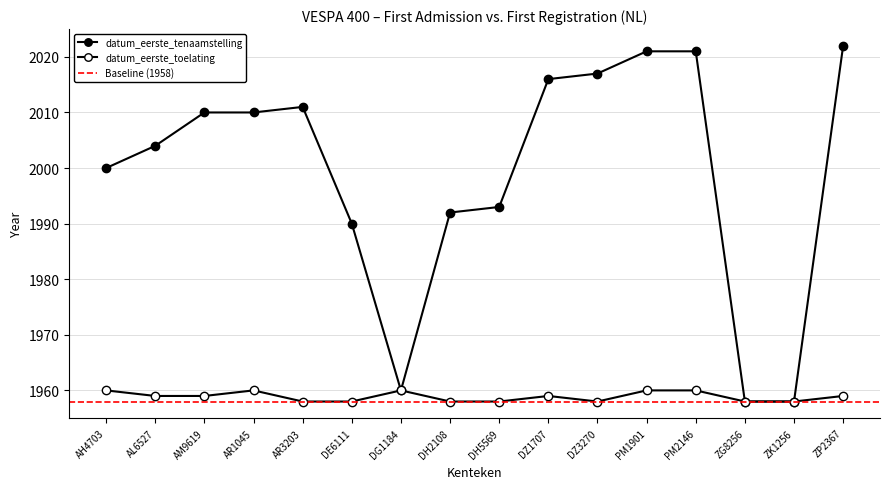

Which category has the lowest value in the datum_eerste_toelating series?

AR3203